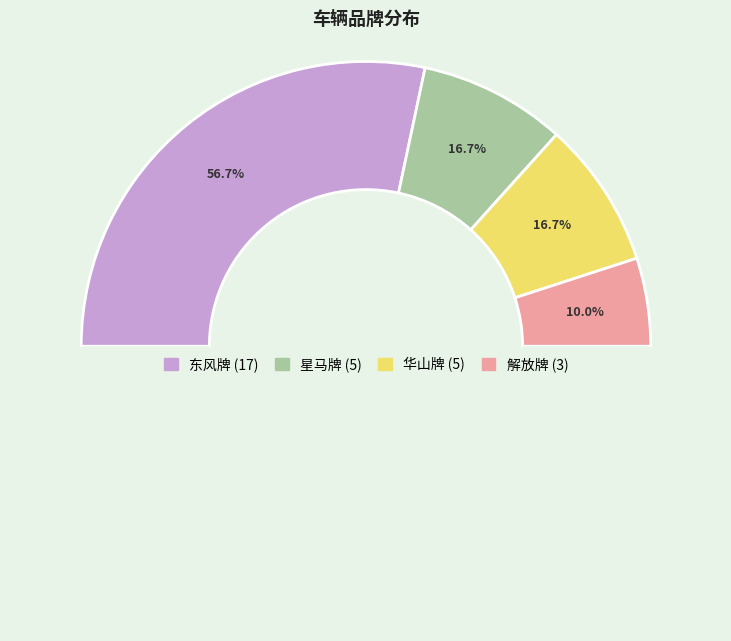

Does any single category account for the majority?

Yes